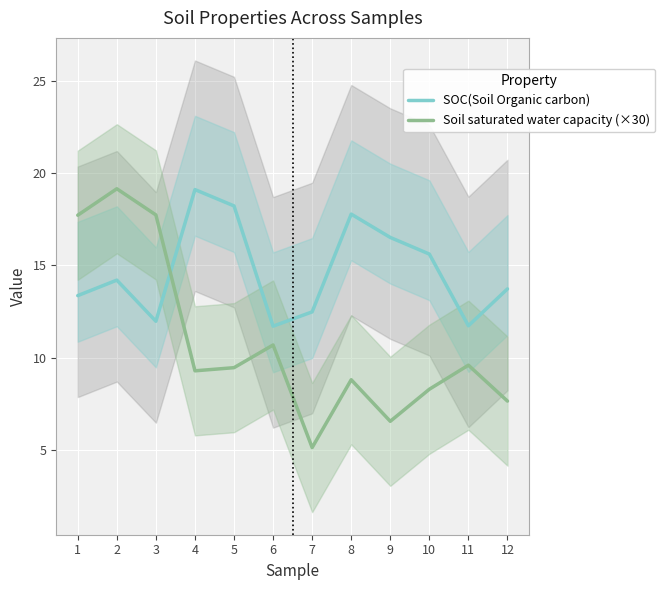

Reading left to right, transcribe all the data shown in this chart.

SOC(Soil Organic carbon): 13.4	14.2	12.0	19.1	18.2	11.7	12.5	17.8	16.5	15.6	11.7	13.7
Soil saturated water capacity (×30): 17.7	19.1	17.7	9.3	9.4	10.7	5.1	8.8	6.5	8.3	9.6	7.6